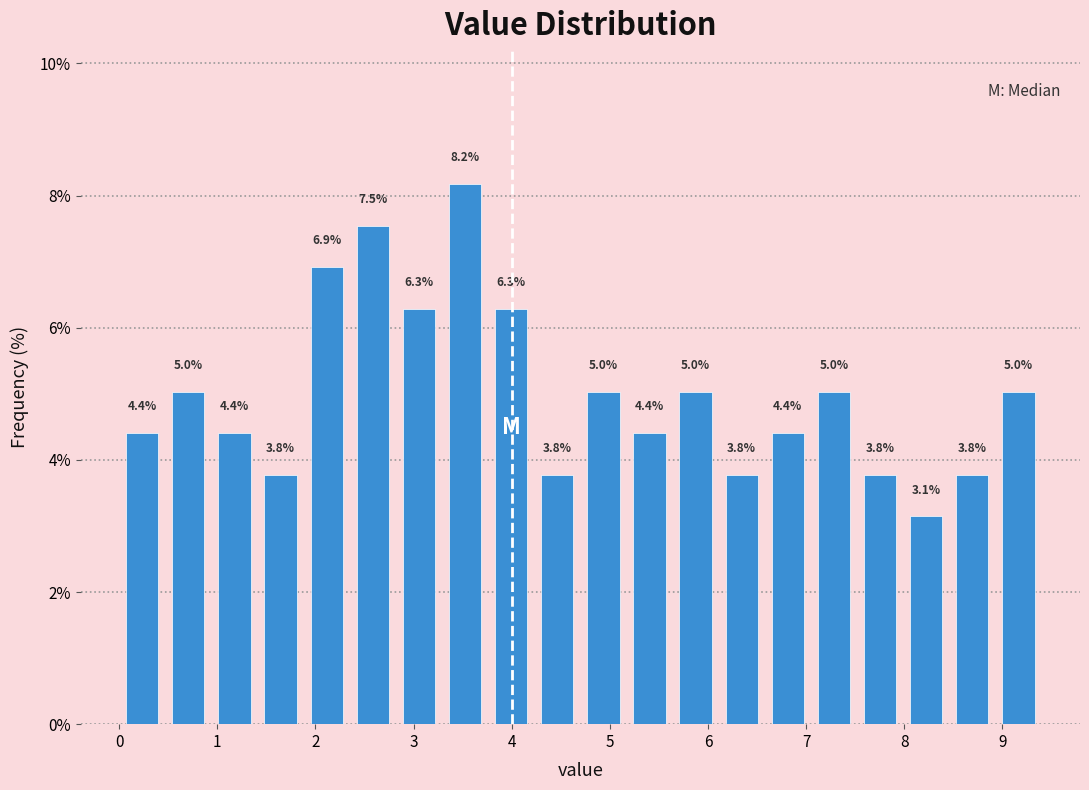

Reading left to right, list every bar in this chart as the range it spans on the x-axis followed by its height. The bar edges are not printed on the chart, so give them approximately, as read against the axis.

0.00 to 0.47: 4.4
0.47 to 0.94: 5.0
0.94 to 1.41: 4.4
1.41 to 1.88: 3.8
1.88 to 2.35: 6.9
2.35 to 2.82: 7.5
2.82 to 3.29: 6.3
3.29 to 3.76: 8.2
3.76 to 4.23: 6.3
4.23 to 4.70: 3.8
4.70 to 5.17: 5.0
5.17 to 5.64: 4.4
5.64 to 6.11: 5.0
6.11 to 6.58: 3.8
6.58 to 7.05: 4.4
7.05 to 7.52: 5.0
7.52 to 7.99: 3.8
7.99 to 8.46: 3.1
8.46 to 8.93: 3.8
8.93 to 9.40: 5.0